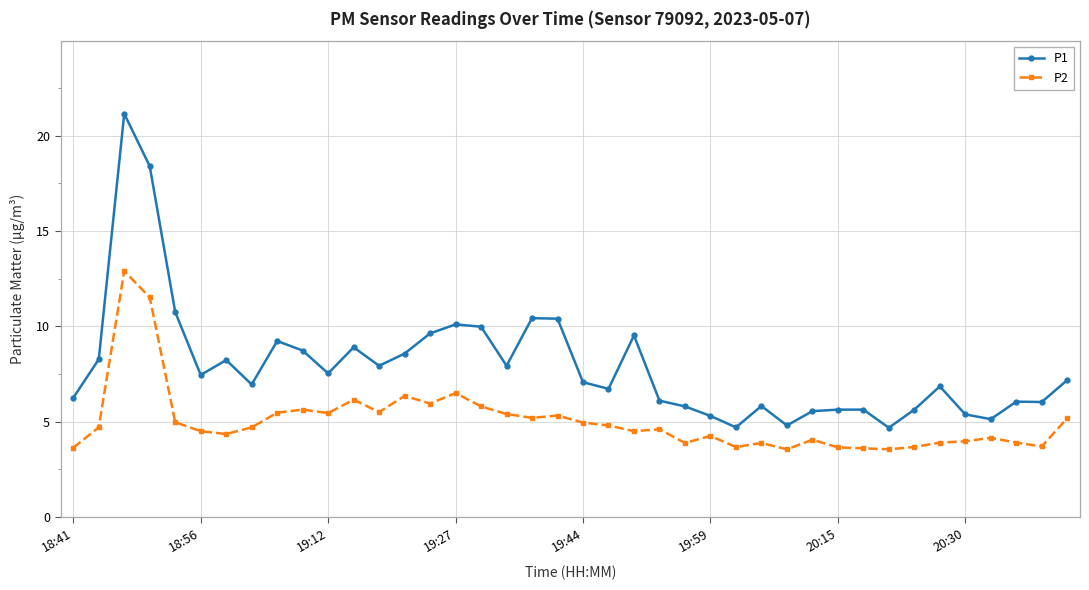

True or false: P1 and P2 intersect in this chart.

False